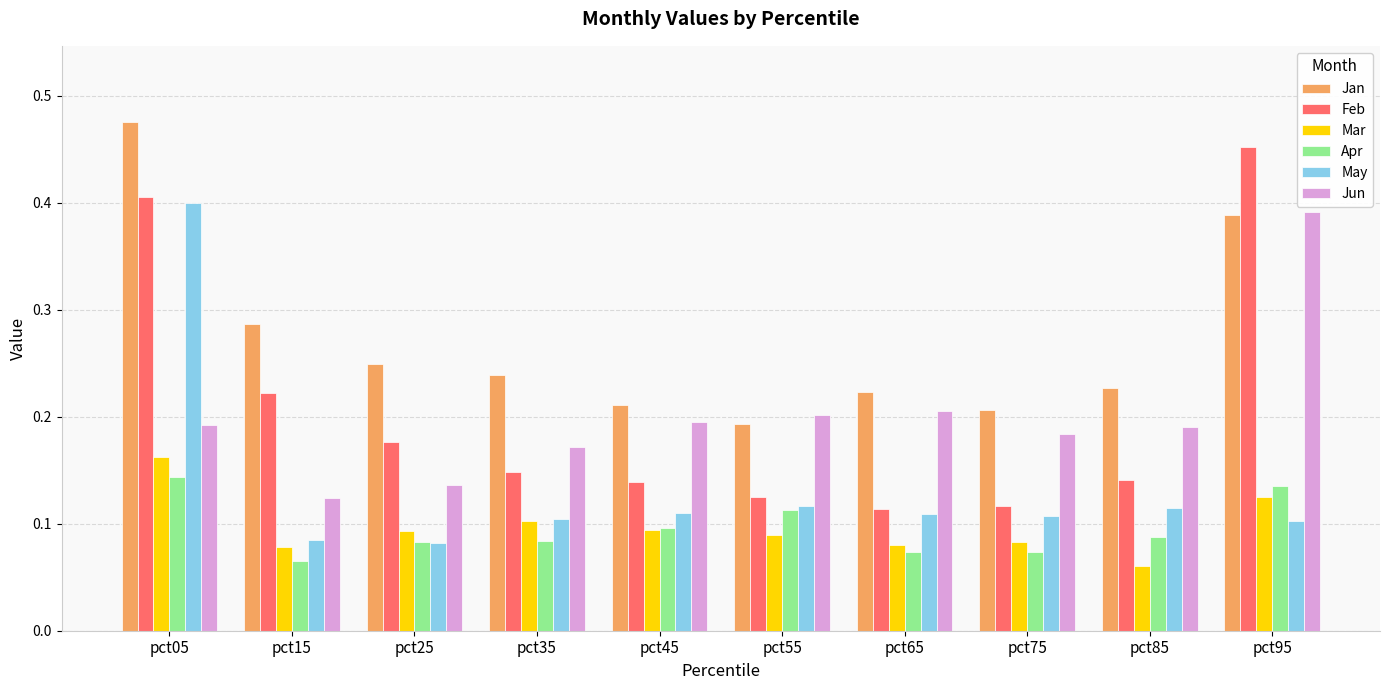

The value of Jun at pct35 is 0.1. True or false?

False